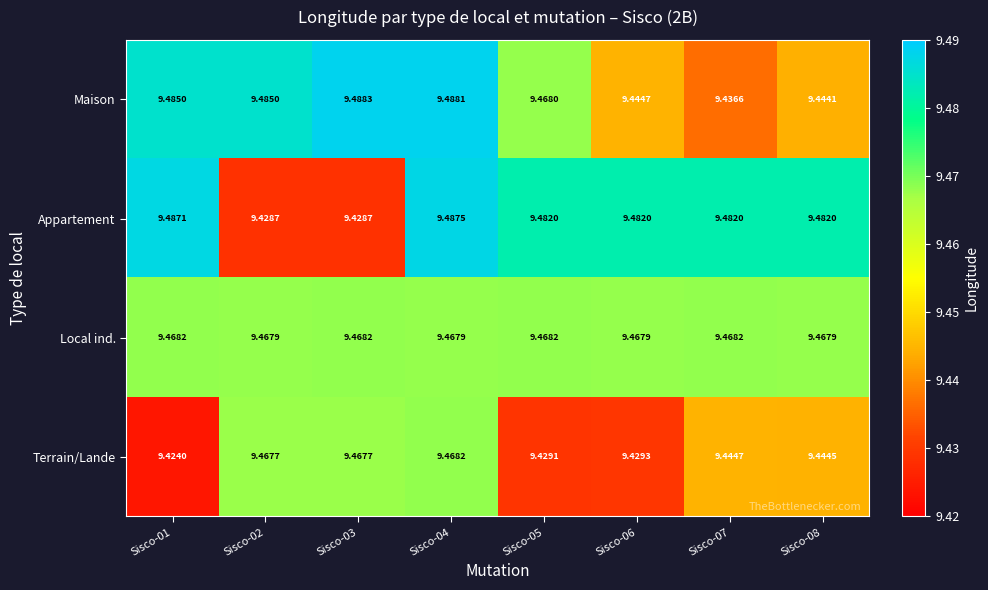

What is the total value across all series at Sisco-04?

37.9